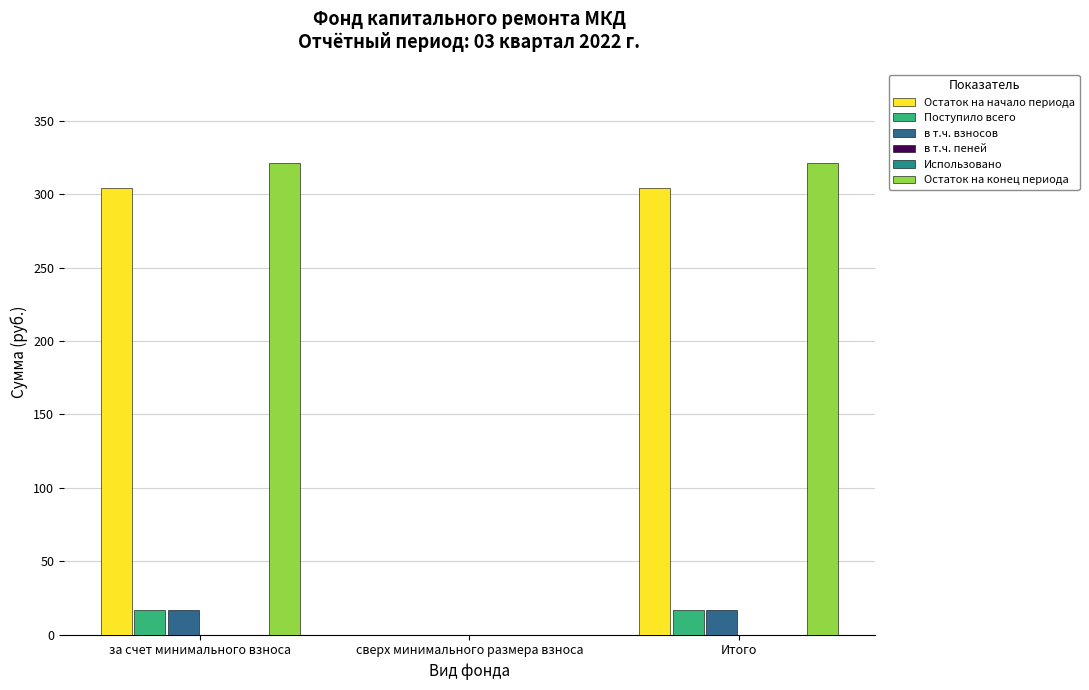

Is the value of Остаток на конец периода at Итого greater than the value of Остаток на начало периода at сверх минимального размера взноса?

Yes